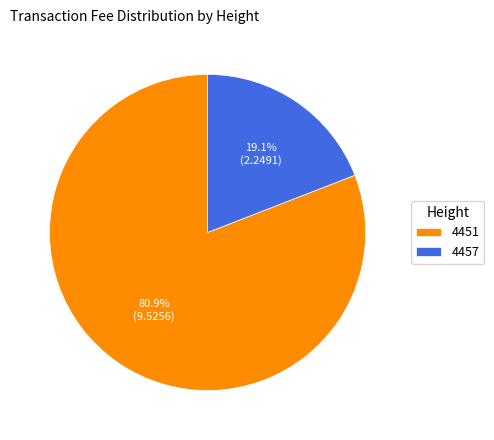

How many slices are in this pie chart?

2